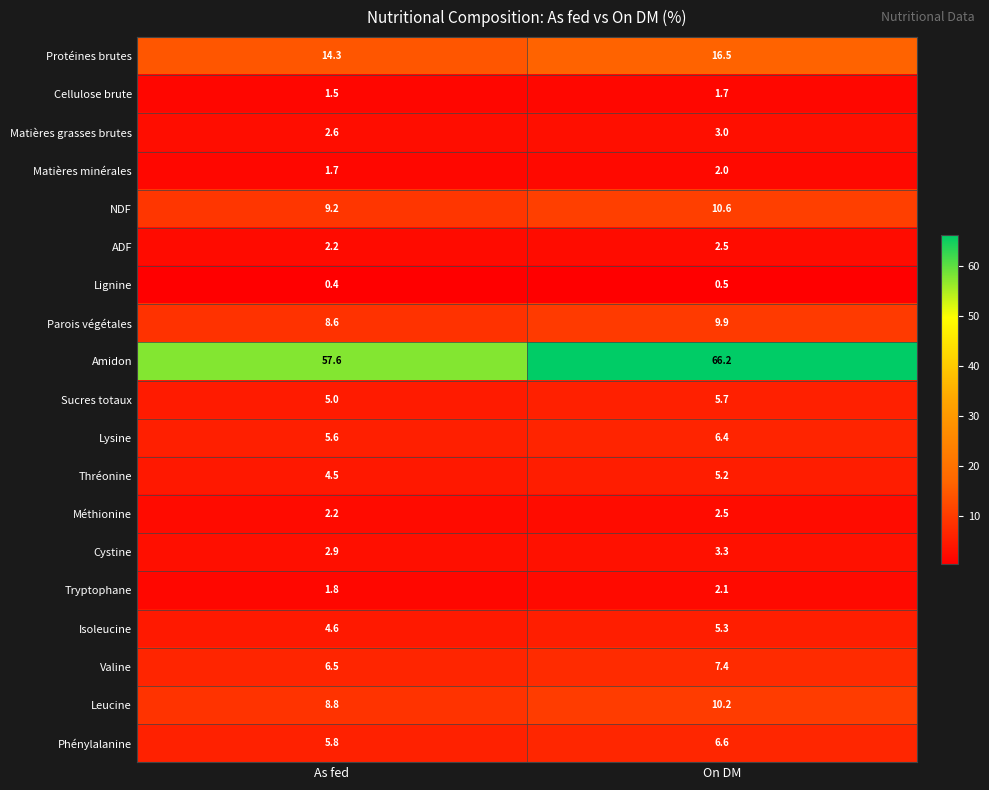

How many values in the Tryptophane series are below 2?

1